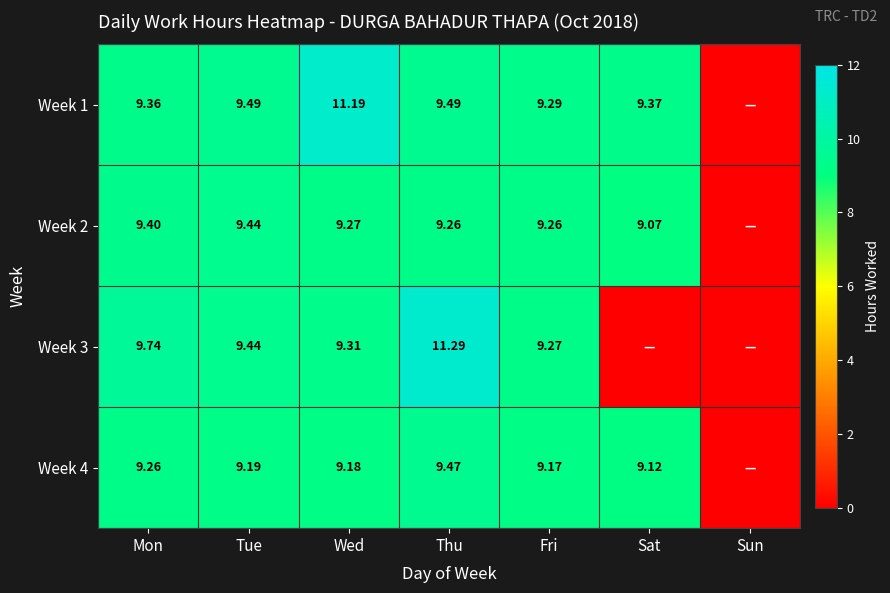

Is the value of Week 2 at Tue greater than the value of Week 4 at Thu?

No